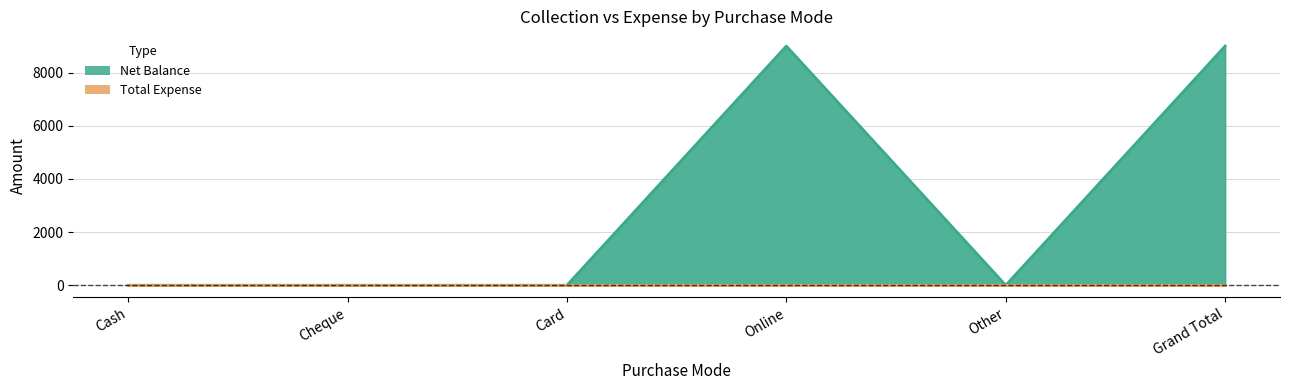

Where is the first local minimum?

Other